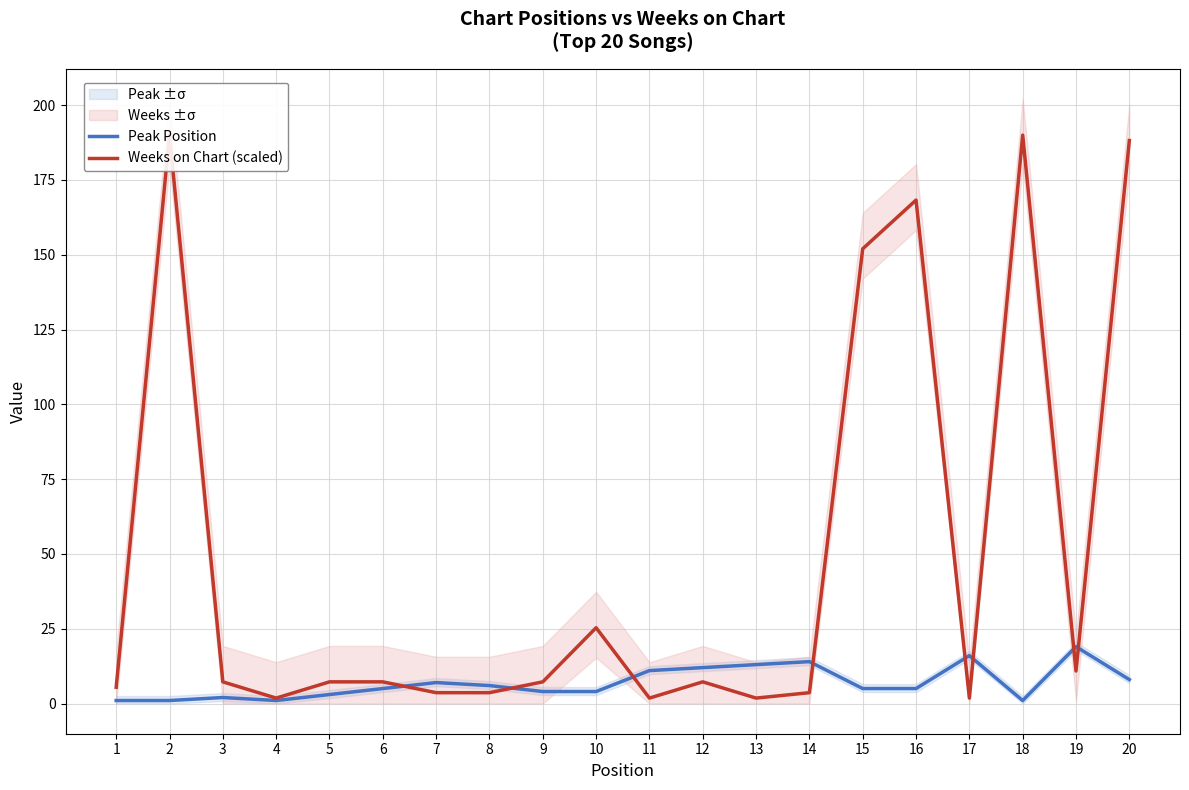

At which category does Peak Position reach its first local peak?

3